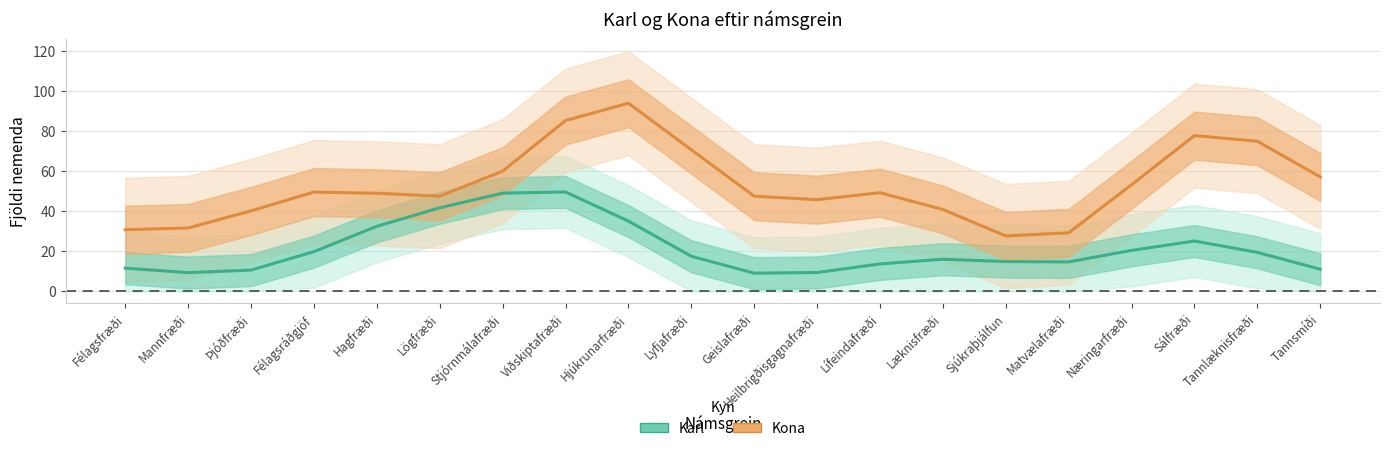

True or false: Kona and Karl intersect in this chart.

False